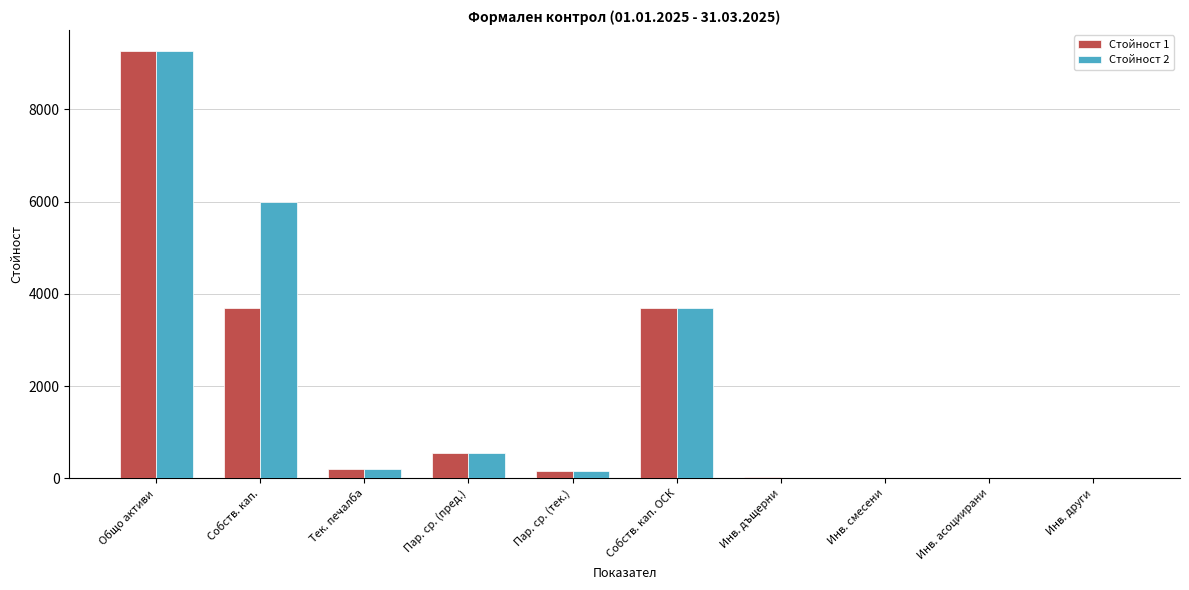

At which category is the sum across all series the highest?

Общо активи